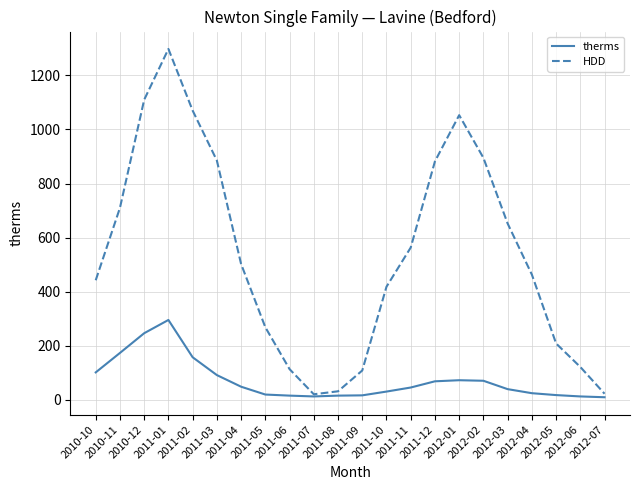

How many interior local valleys does the HDD series have?

1